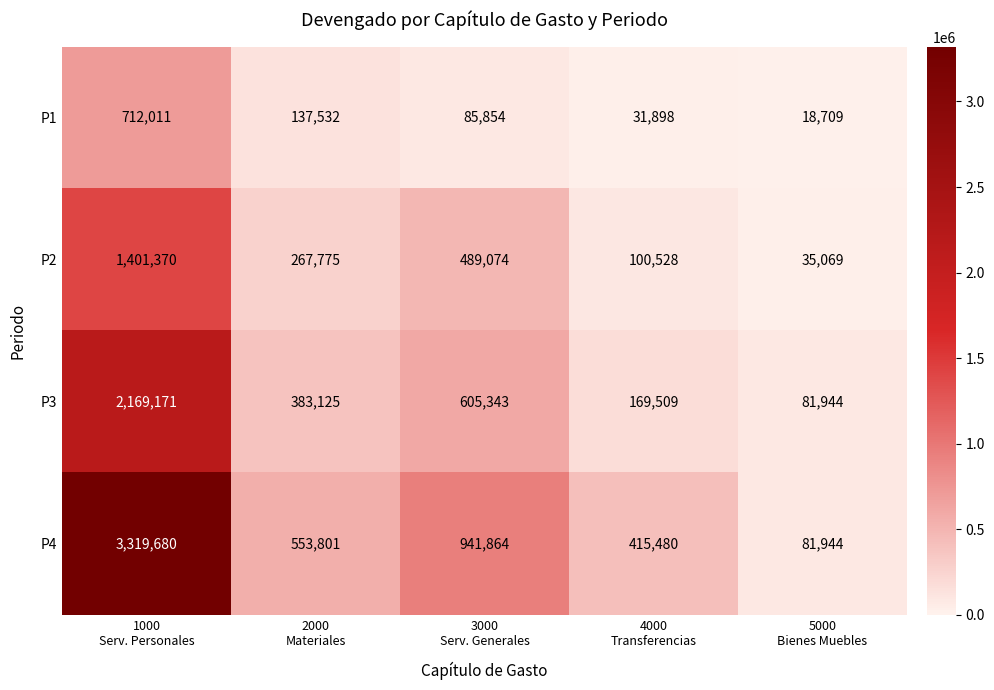

List the series in order of their peak value, highest first.

P4, P3, P2, P1